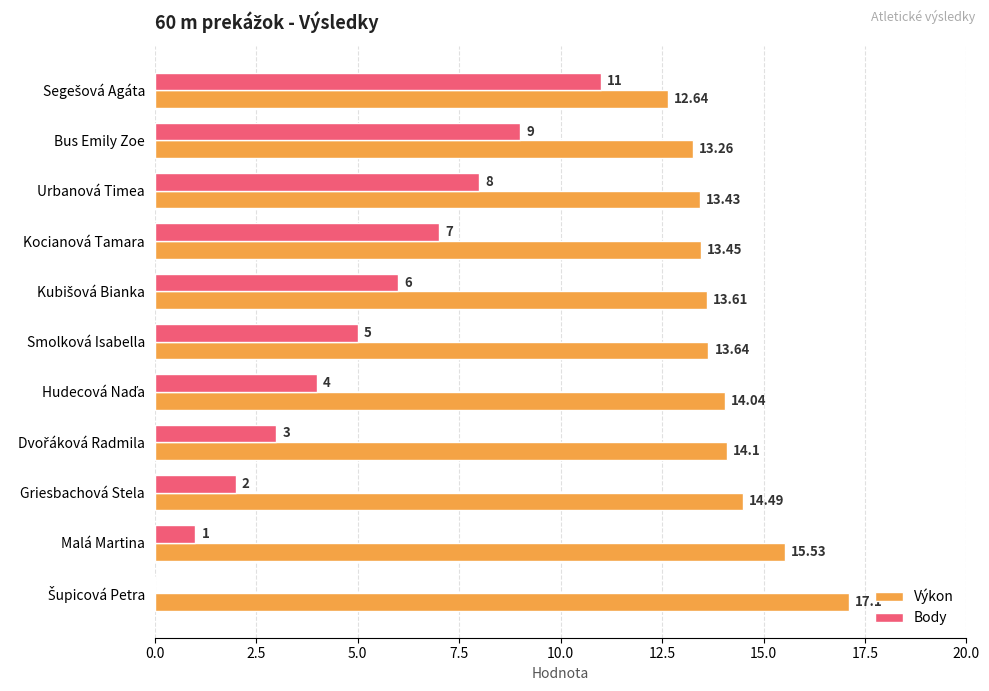

At which label is Body closest to 5?

Smolková Isabella